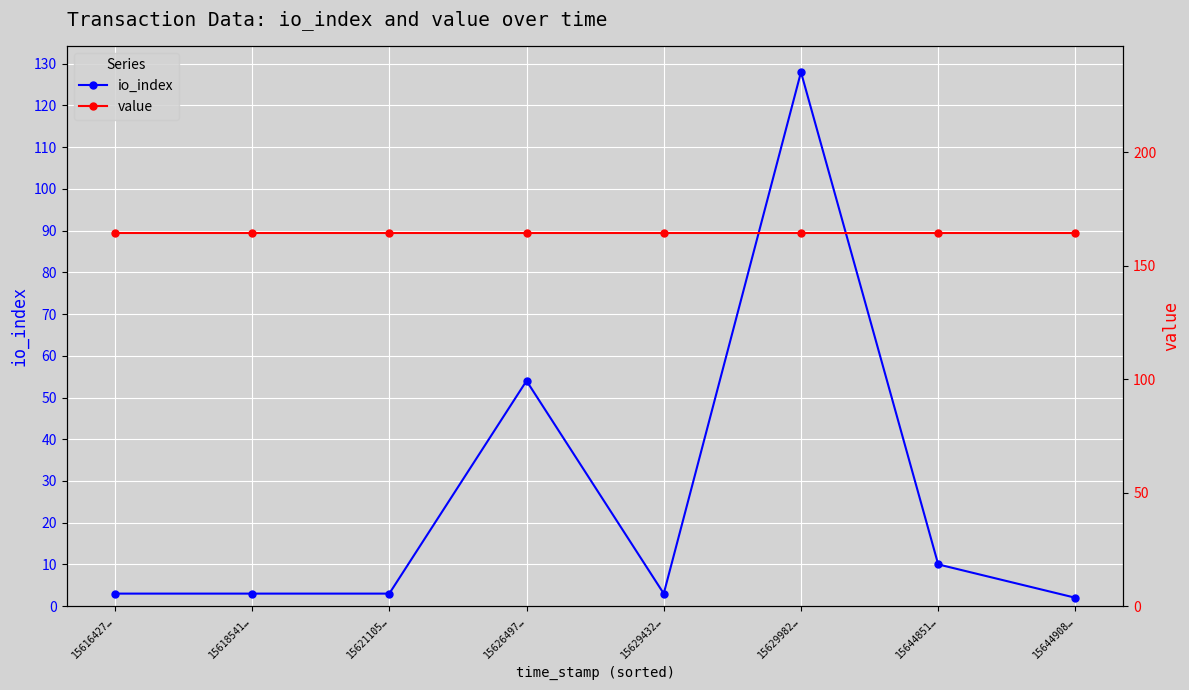

At which label does io_index reach its peak?

15629982…